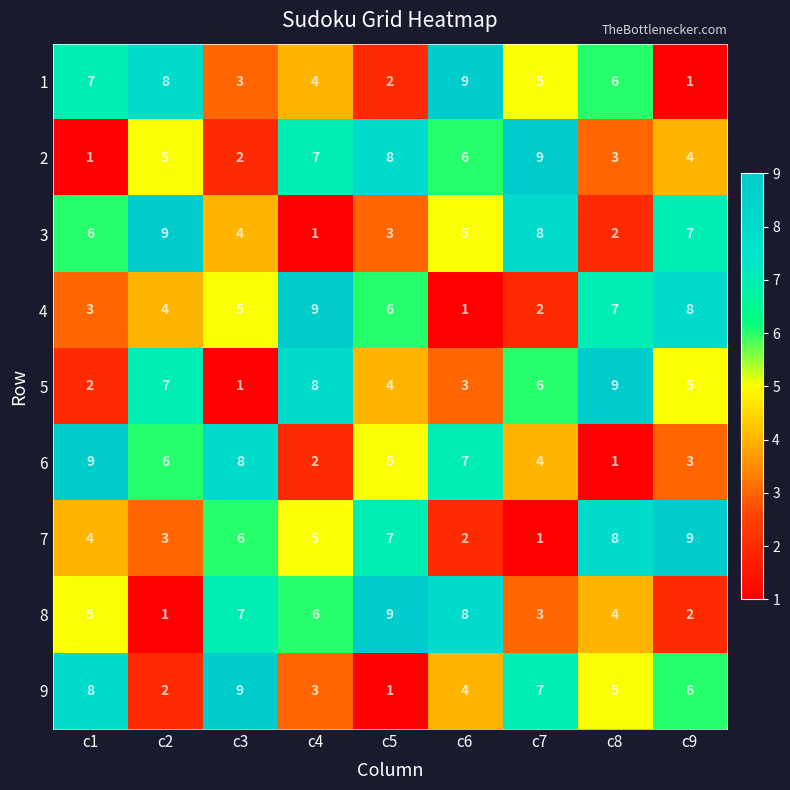

The value of 8 at c3 is 5. True or false?

False